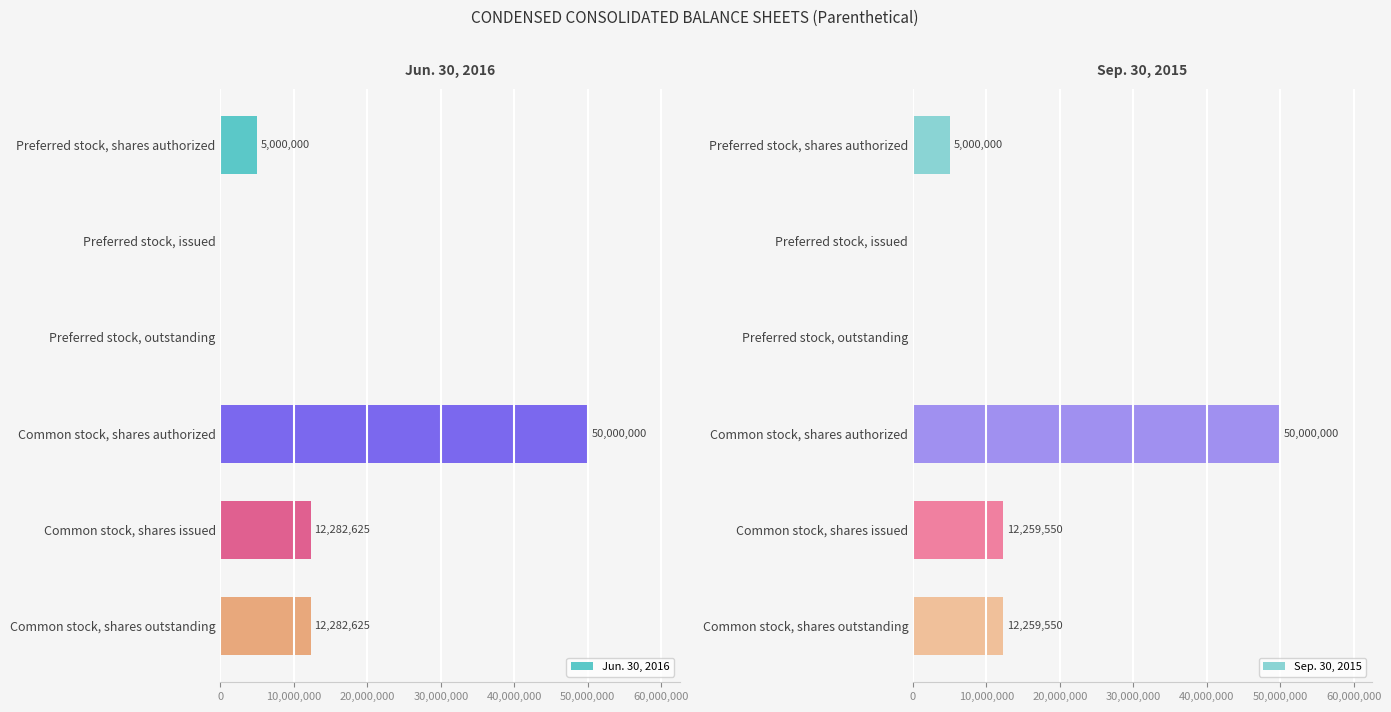

What is the difference between the maximum and minimum values in the Sep. 30, 2015 series?

50000000